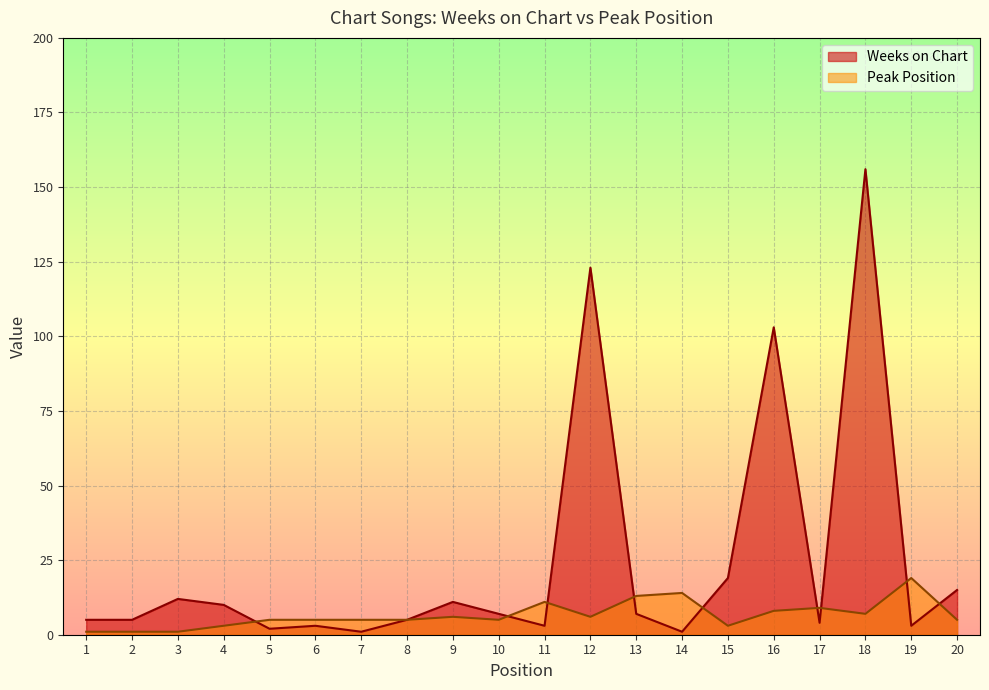

True or false: Weeks on Chart has a value of 4 at 17.

True